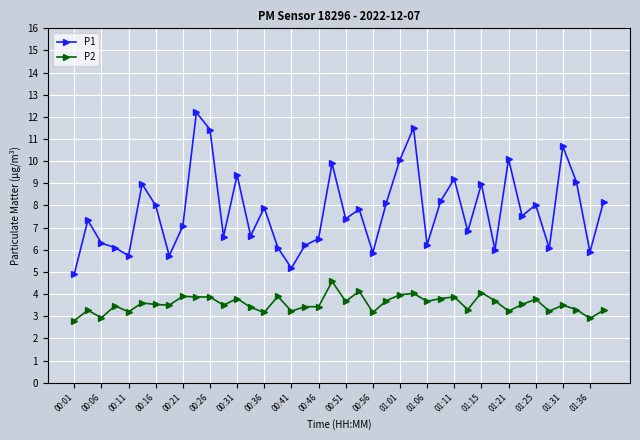

Which series has the largest total across all categories?

P1